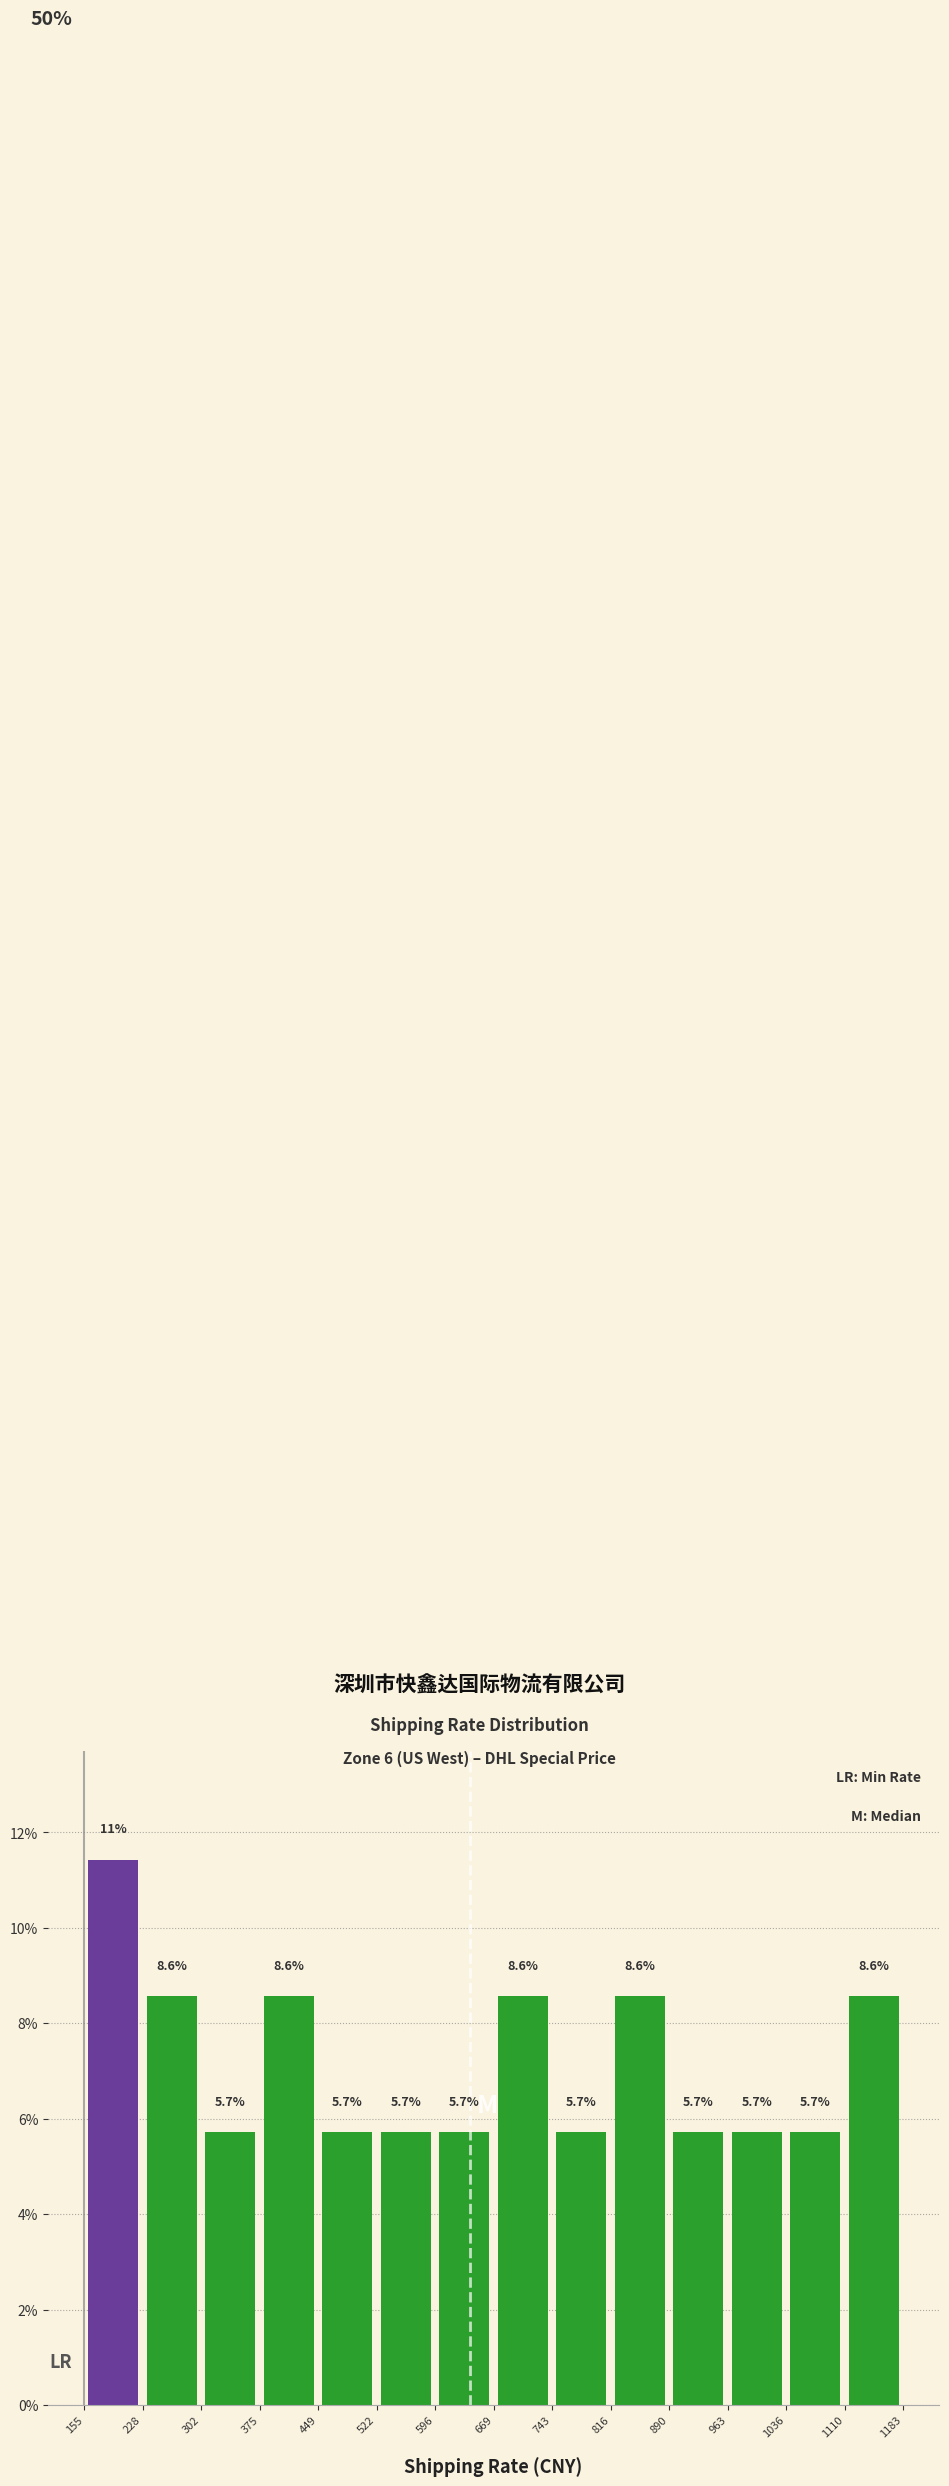

Which range on the x-axis has the tallest bar?

155 to 228